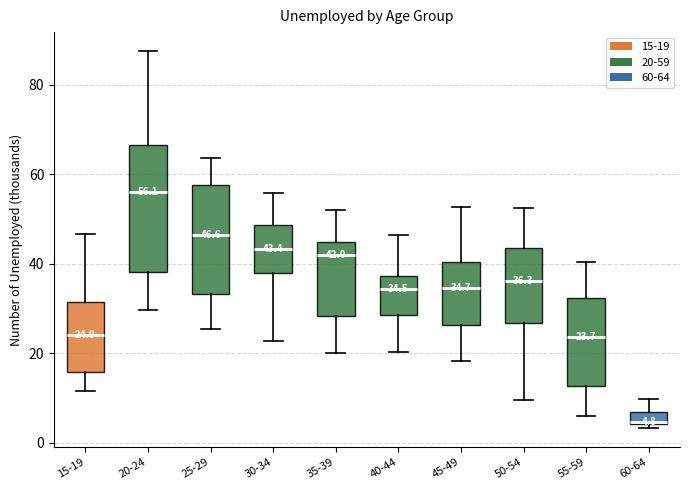

Comparing the boxes themselves (not the whiskers), which one is the tallest?

20-24